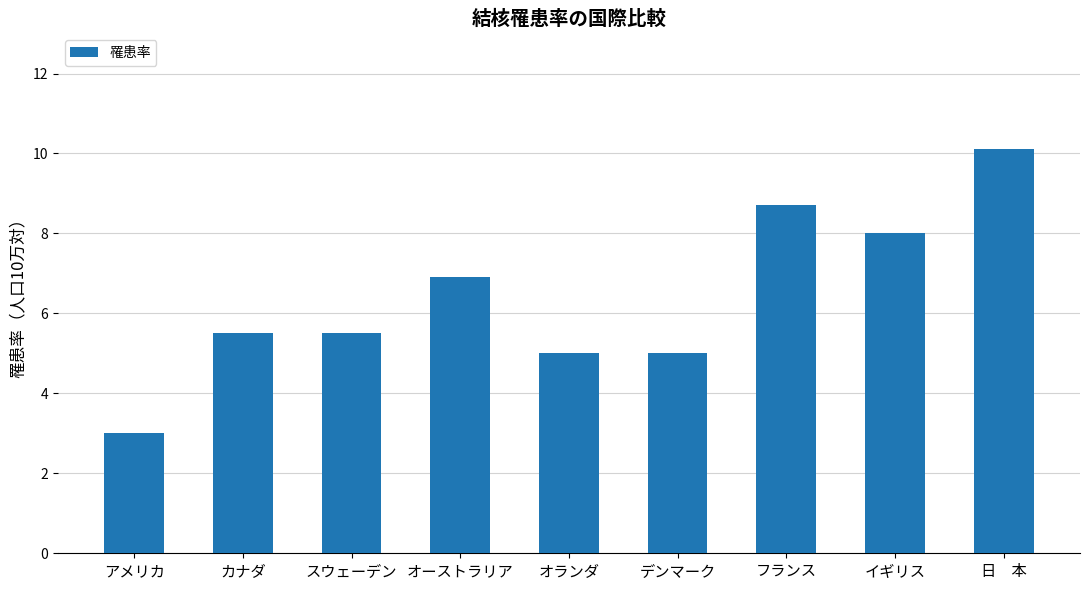

Read the value at アメリカ.

3.0